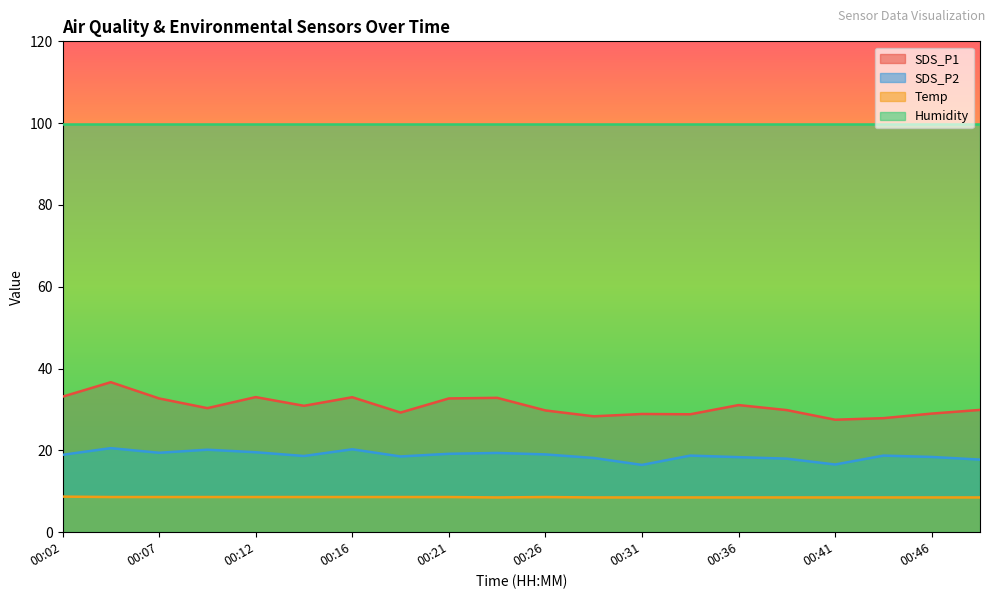

Is it true that Temp equals 8.6 at 00:19?

True